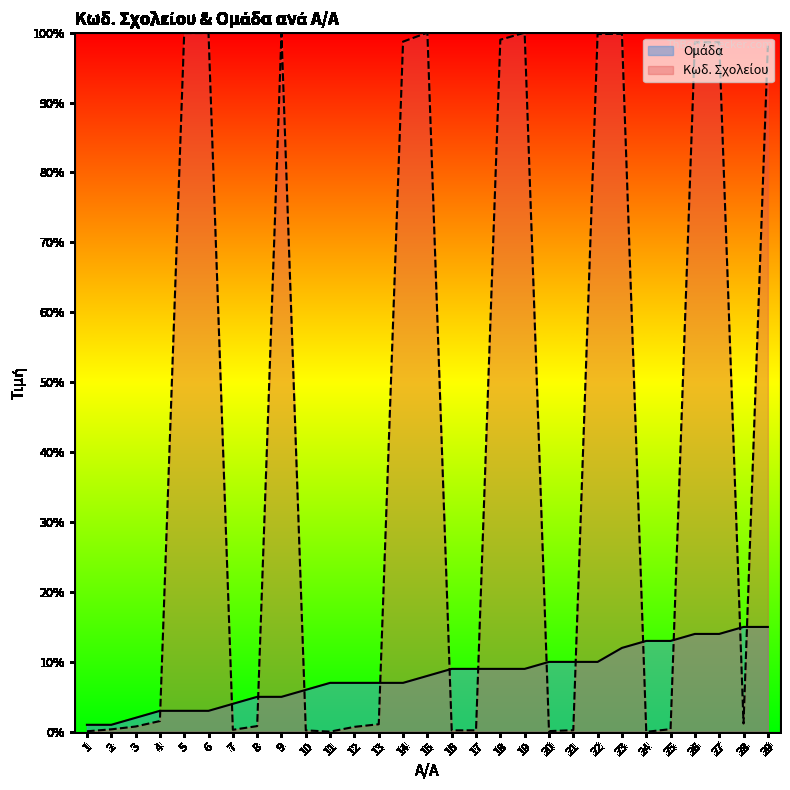

Which category has the lowest value in the Ομάδα series?

1